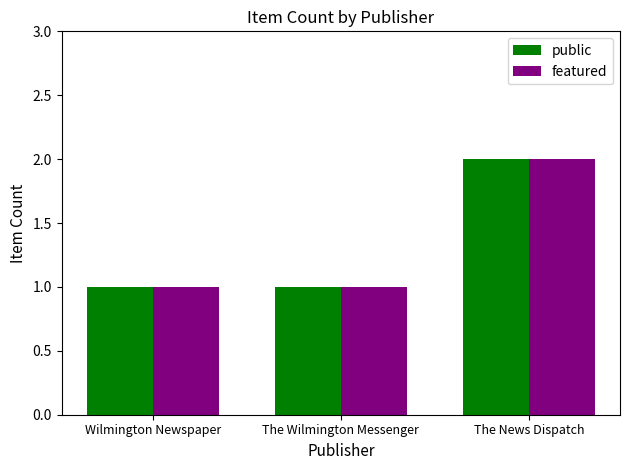

How many groups of bars are there?

3